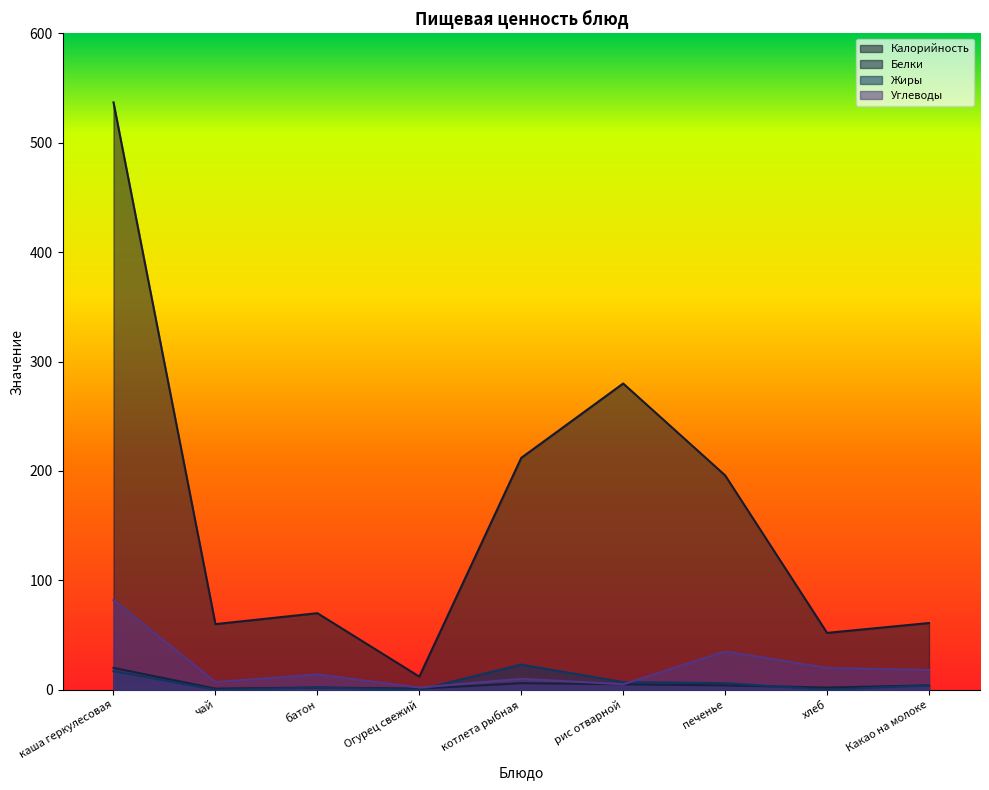

Between which two adjacent categories do Жиры and Углеводы first intersect?

Огурец свежий and котлета рыбная